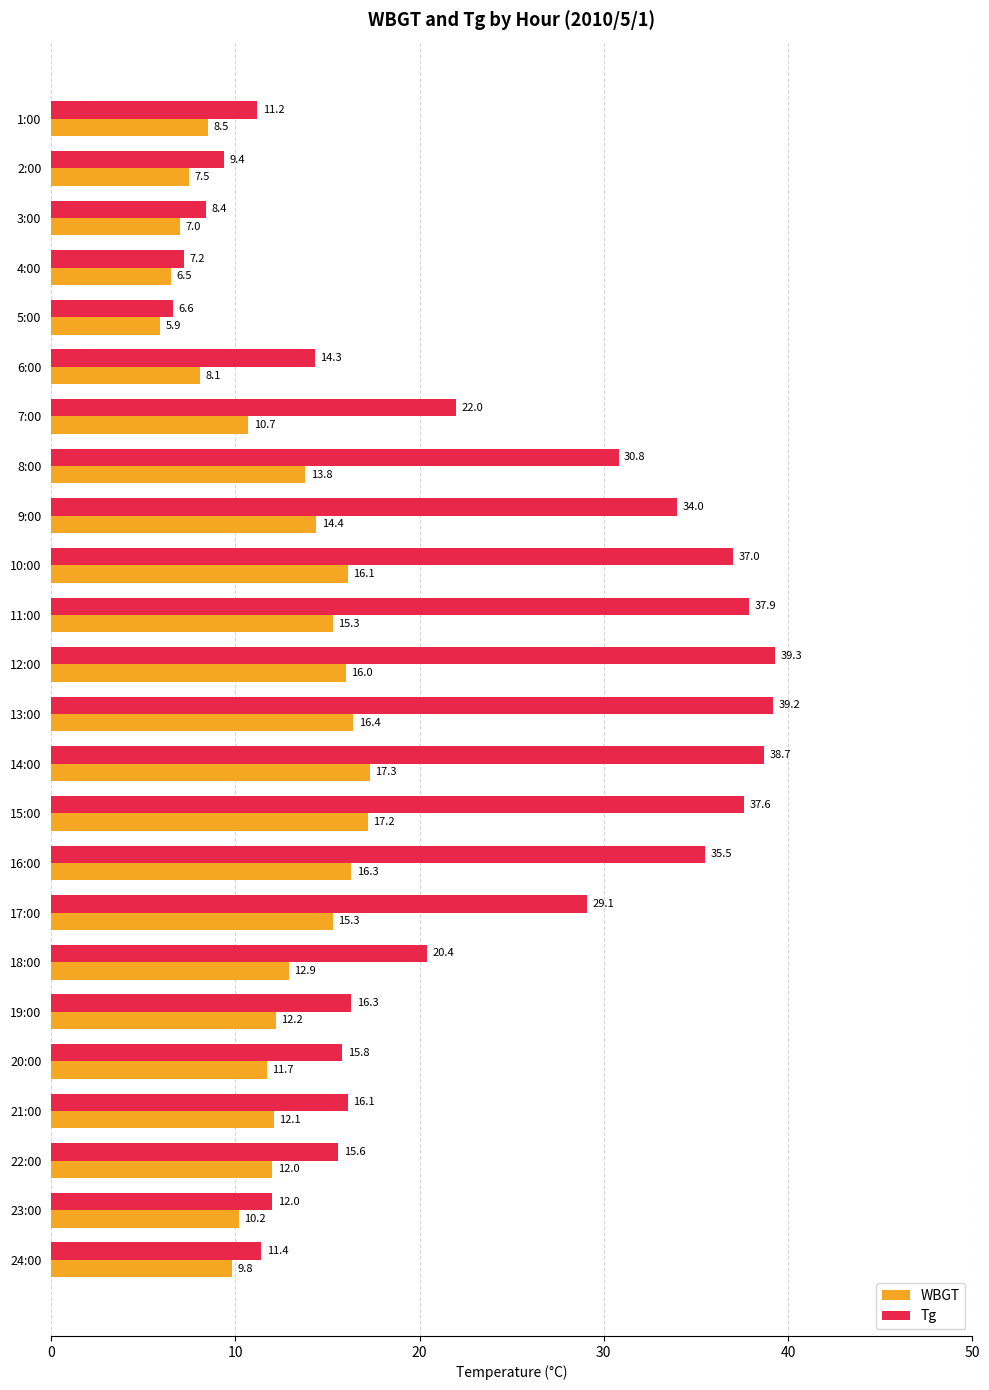

What is the difference between the second highest and second lowest values in the WBGT series?

10.7